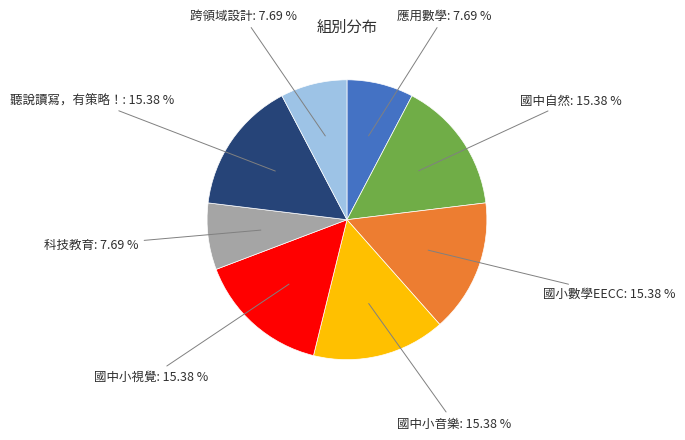

To the nearest percent, what is the difference between the largest and smallest slice percentages?

8%